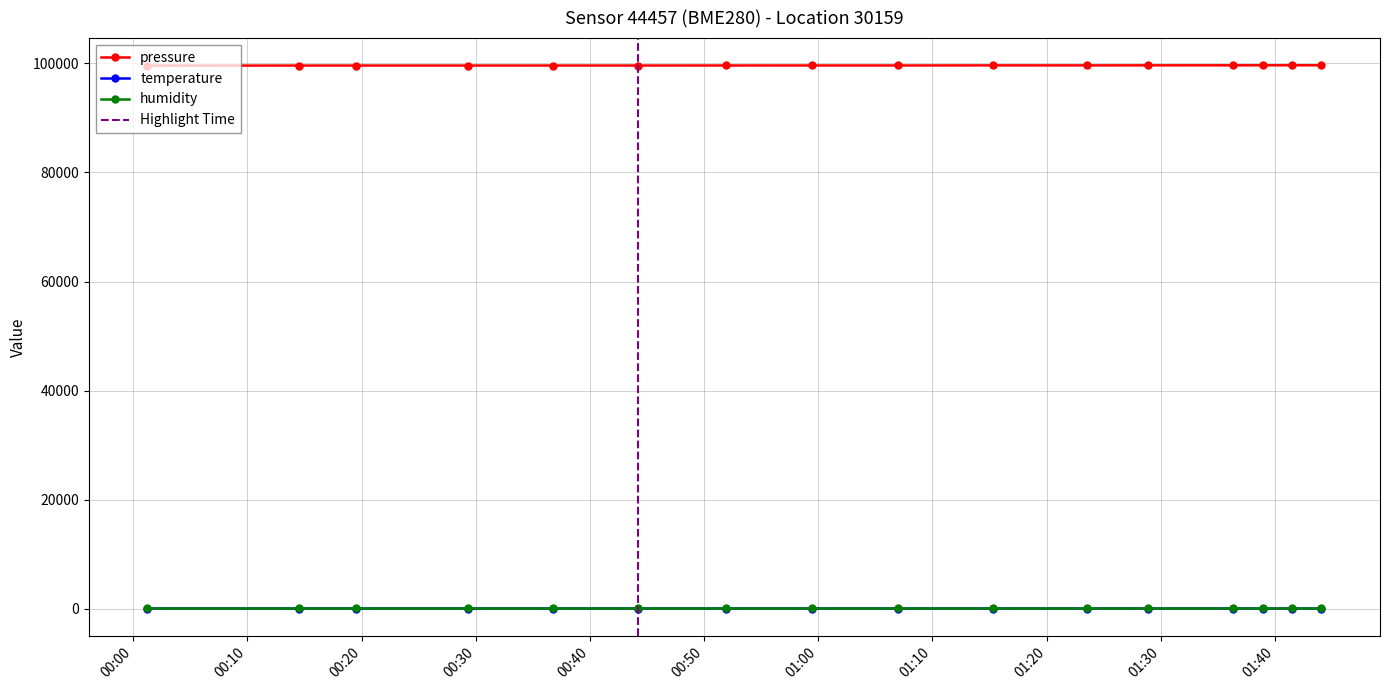

True or false: humidity and pressure cross at least once.

False